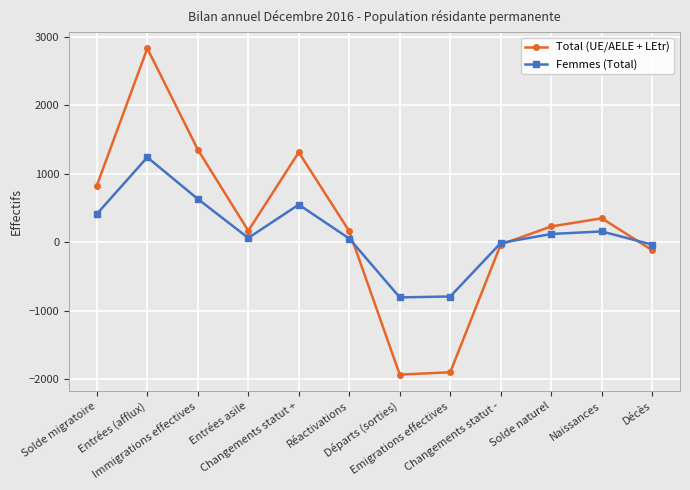

What is the difference between the second highest and second lowest values in the Total (UE/AELE + LEtr) series?

3255